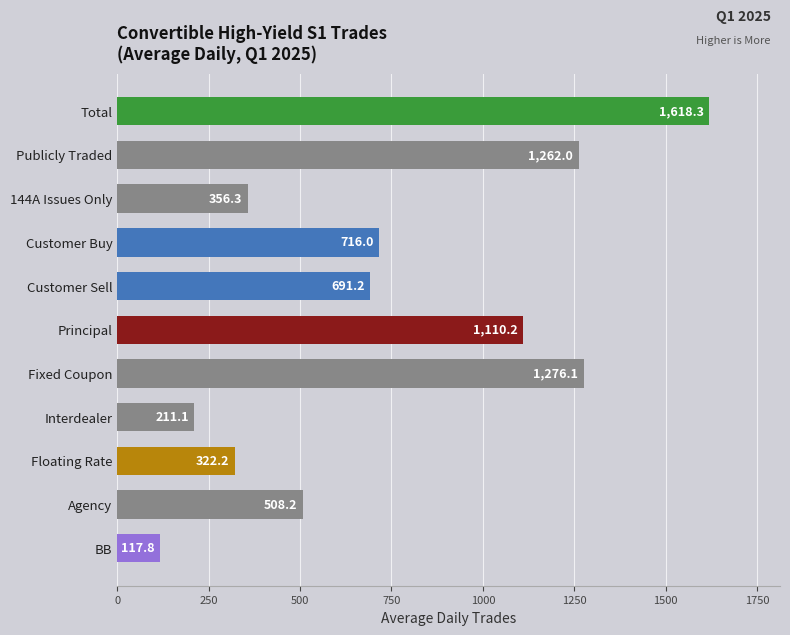

Is it true that the value at Interdealer is 51.5?

False